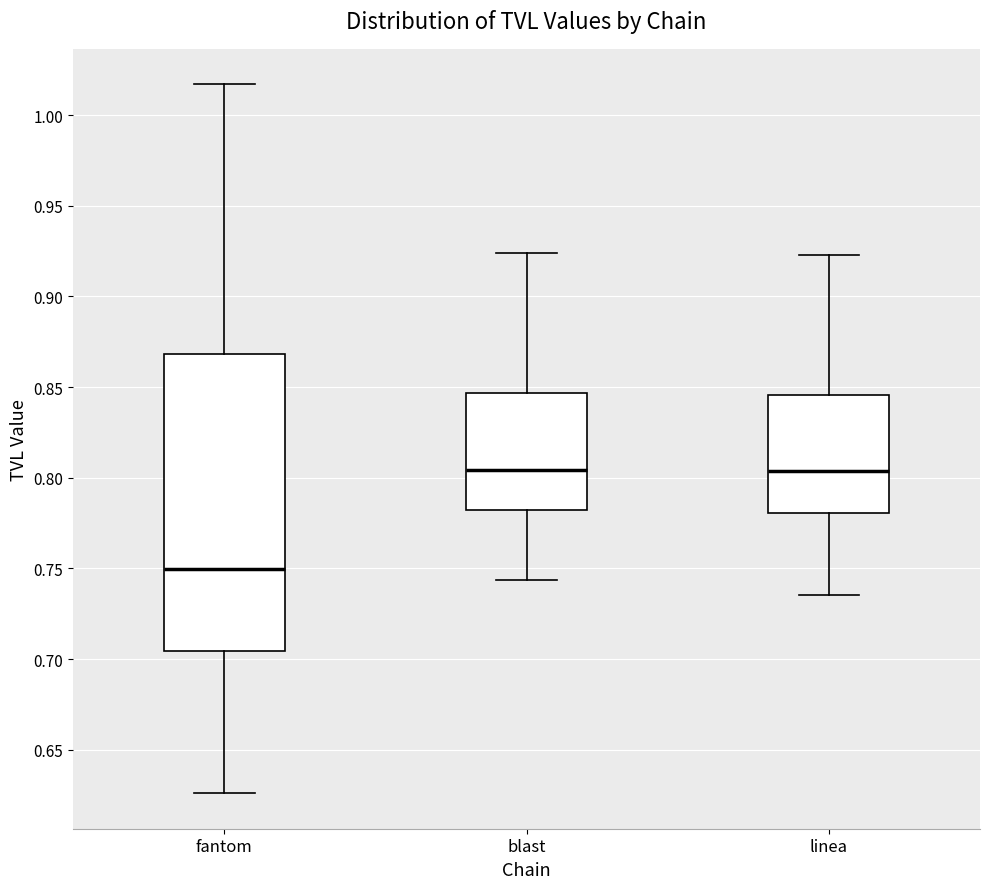

Which box is the tallest, from its lower edge to its upper edge?

fantom